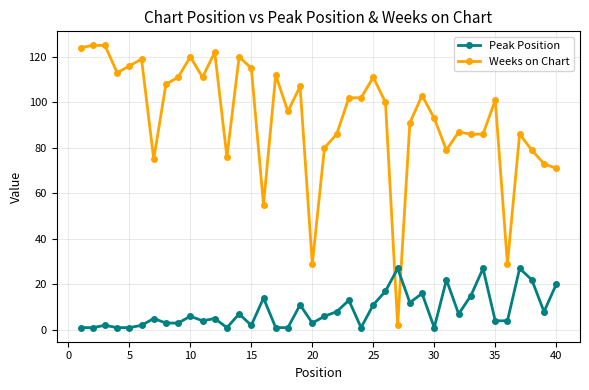

True or false: Peak Position and Weeks on Chart cross at least once.

True